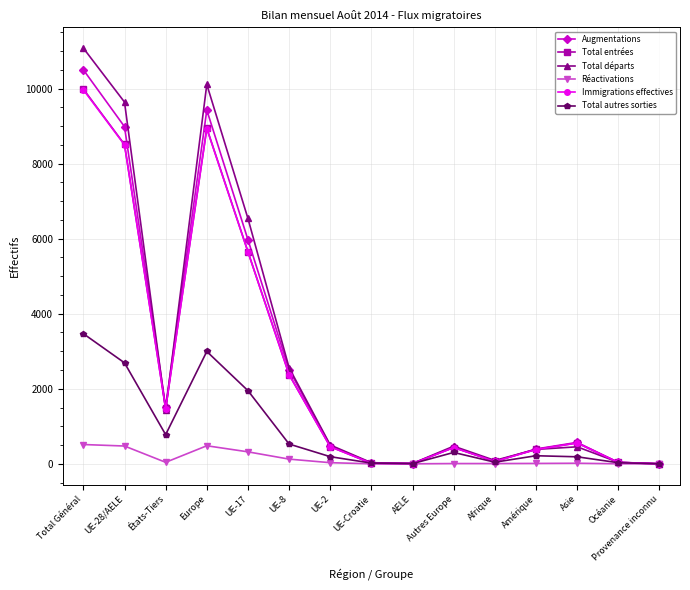

At which label is Total entrées closest to 4994?

UE-17